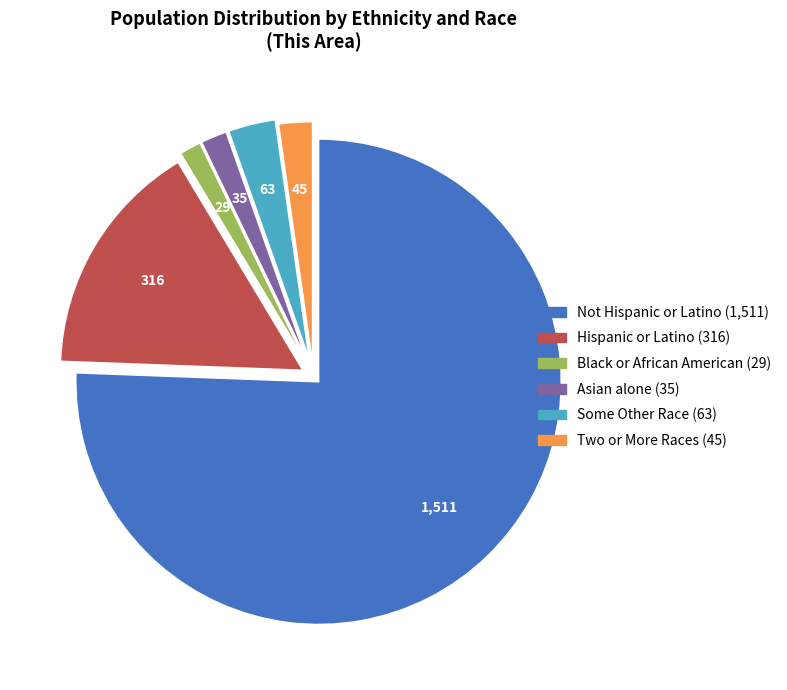

Does any single category account for the majority?

Yes